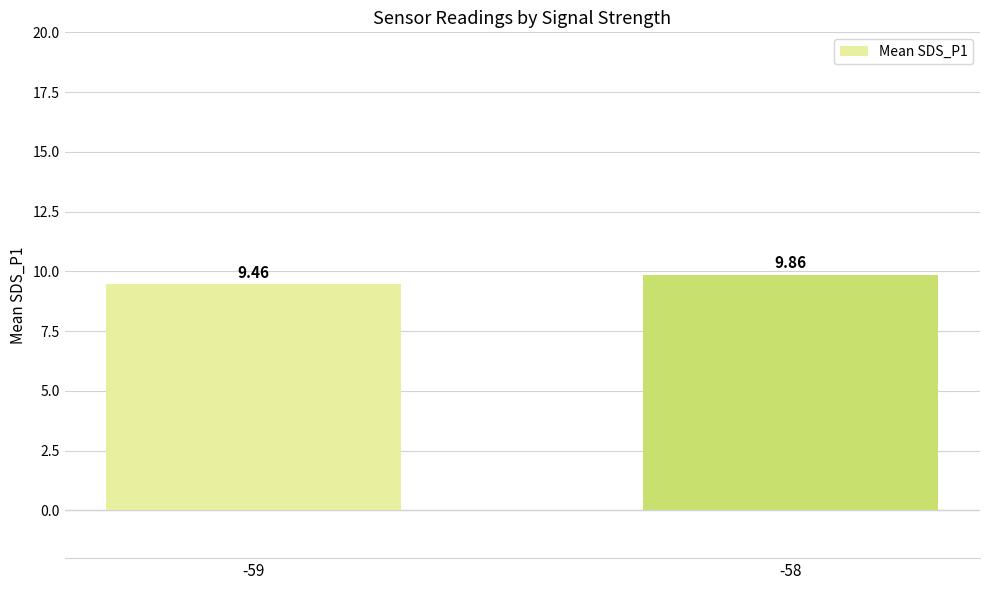

What is the change in value from -59 to -58?

+0.4